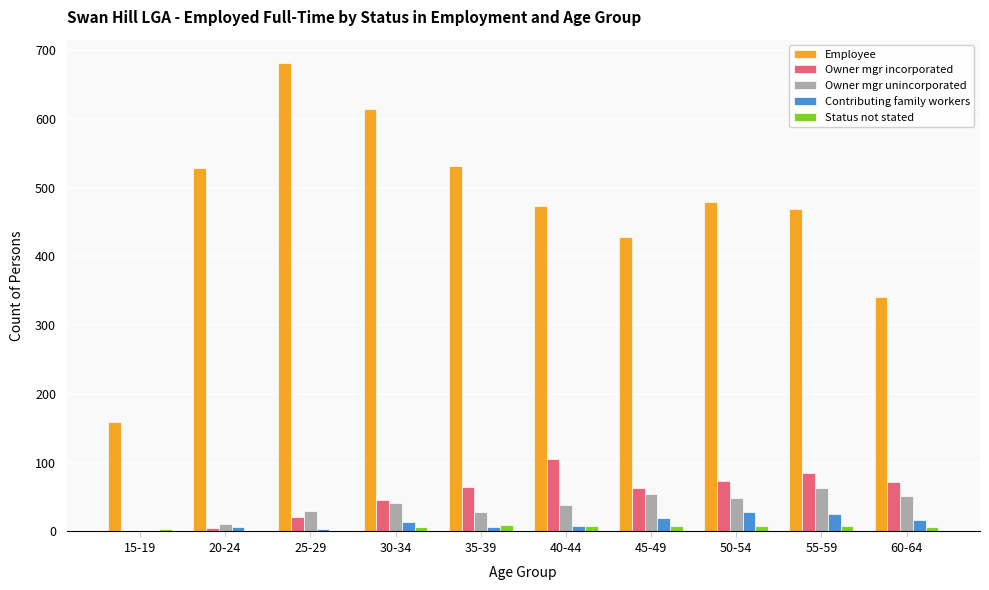

Which label corresponds to the largest value in the chart?

25-29